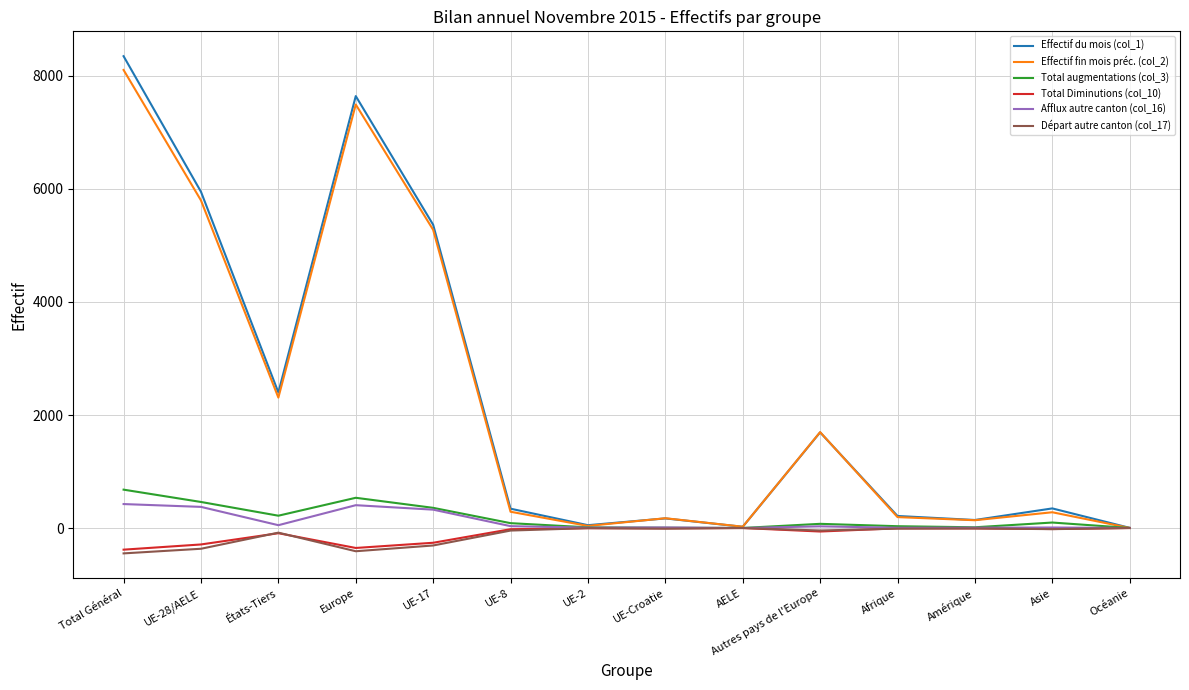

Is it true that Effectif du mois (col_1) equals 10636 at Europe?

False